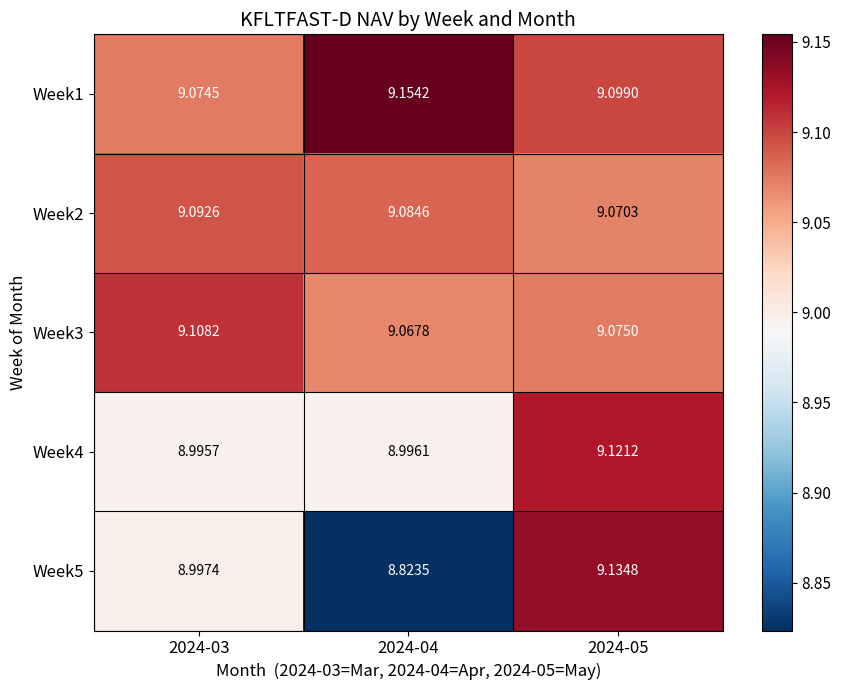

Is the value of Week1 at 2024-05 greater than the value of Week2 at 2024-03?

Yes